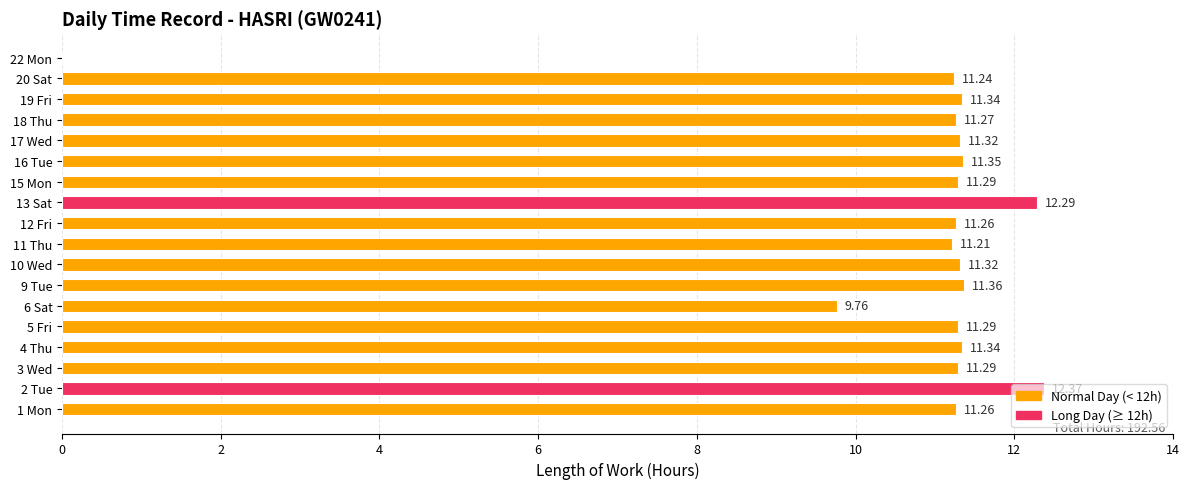

What is the sum of all values?

192.6